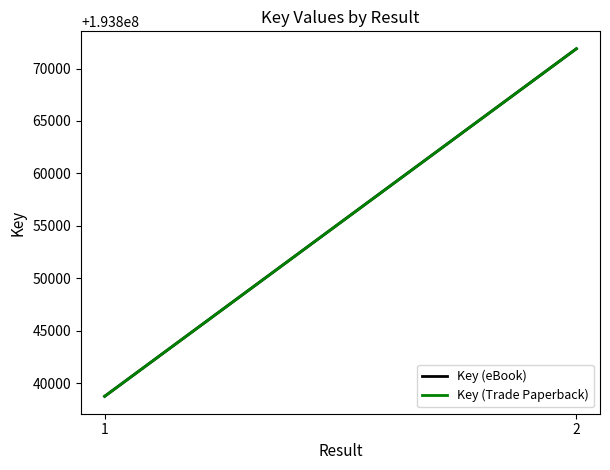

Does the chart have visible grid lines?

No